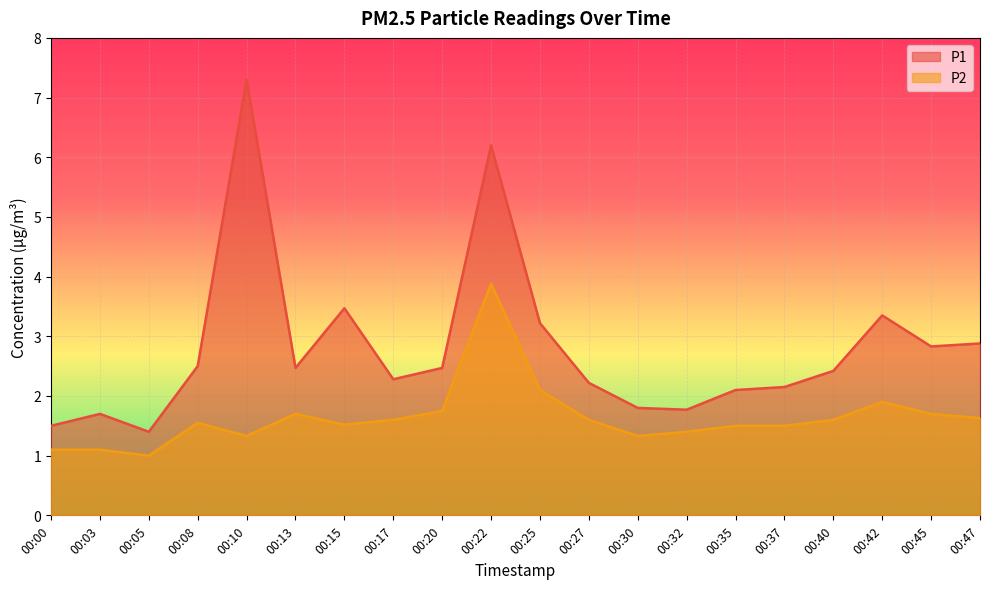

What is the sum of the P2 values at 00:47 and 00:27?

3.2